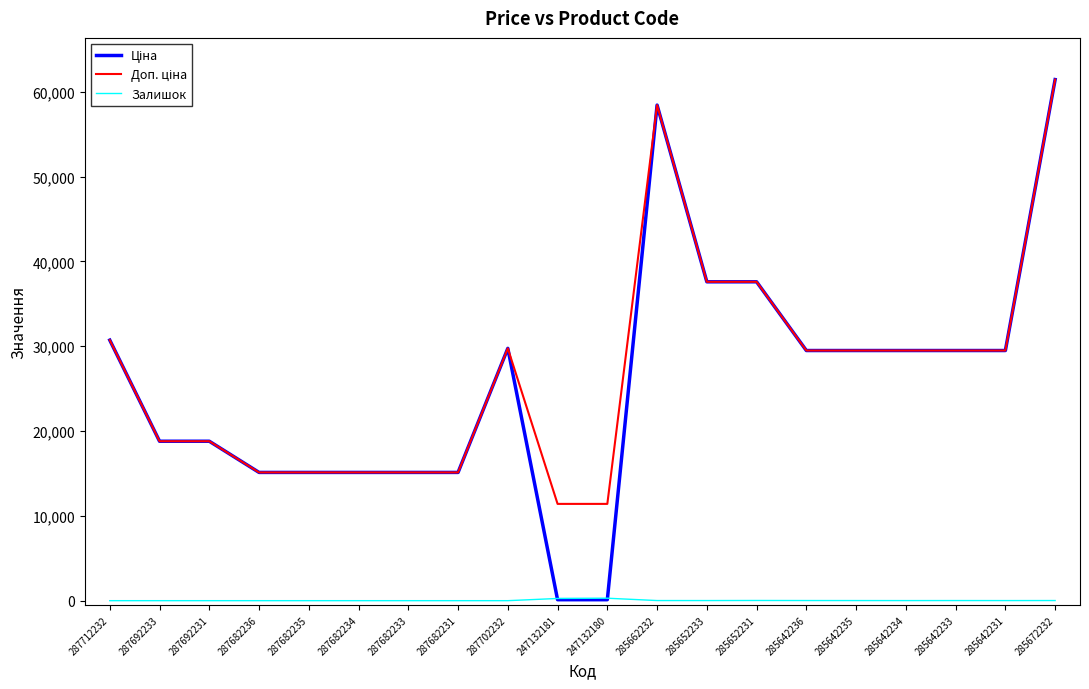

What is the sum of the Залишок values at 287702232 and 285672232?

16.0